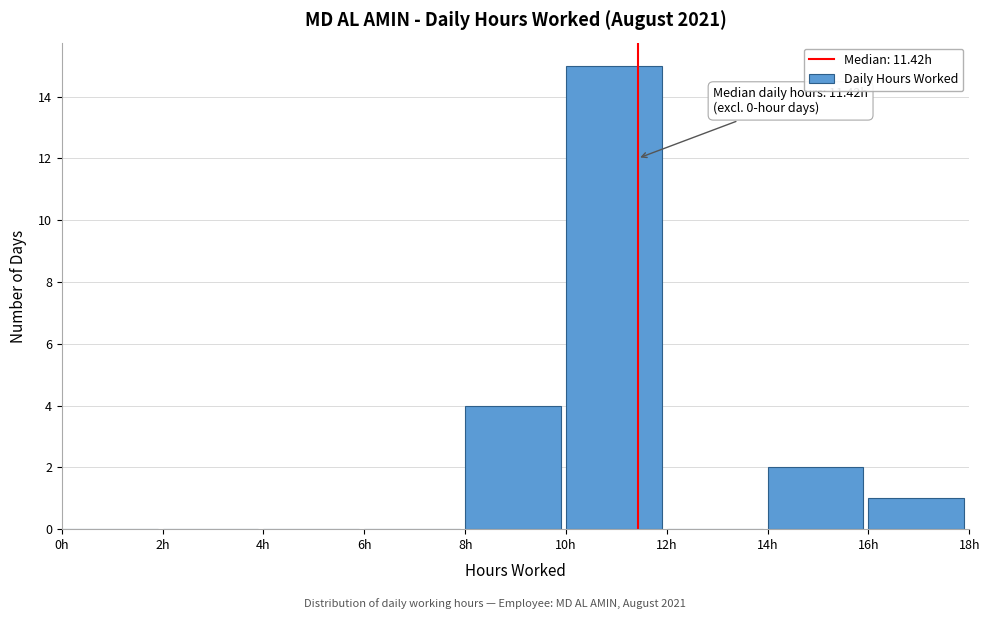

Over which range of the x-axis is the bar tallest?

10 to 12